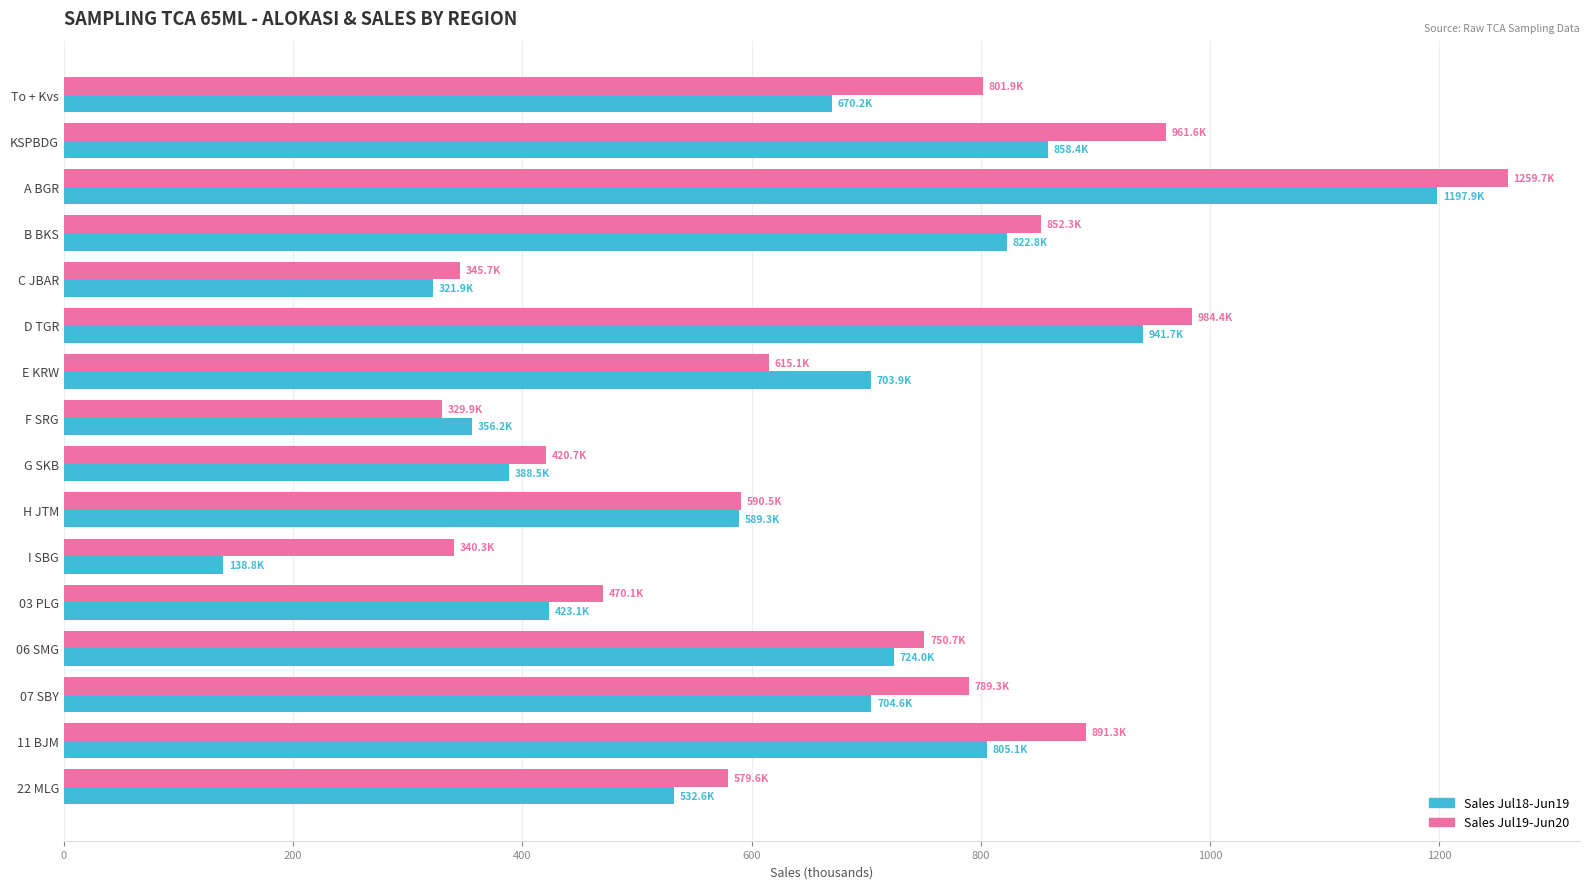

What is the spread (max minus min) of values at To + Kvs?

131.7